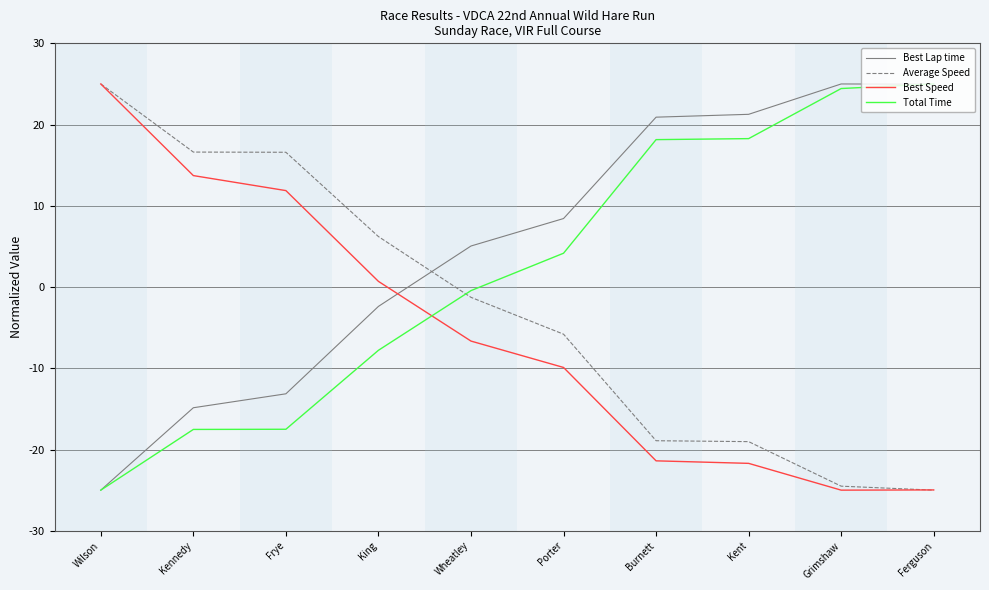

What is the spread (max minus min) of values at Frye?

34.1